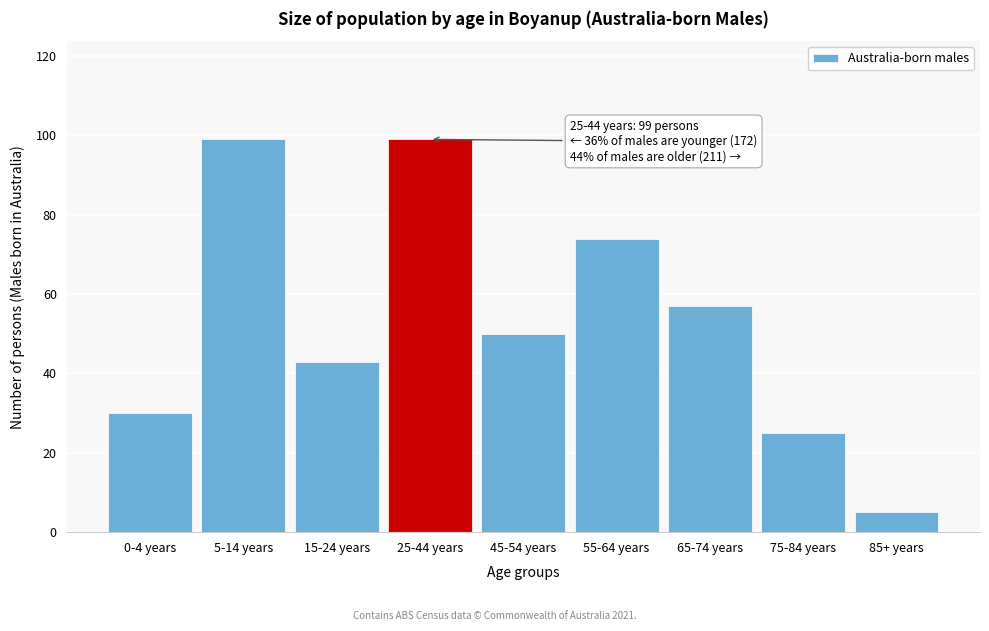

Reading right to left, transcribe all the data shown in this chart.

5	25	57	74	50	99	43	99	30